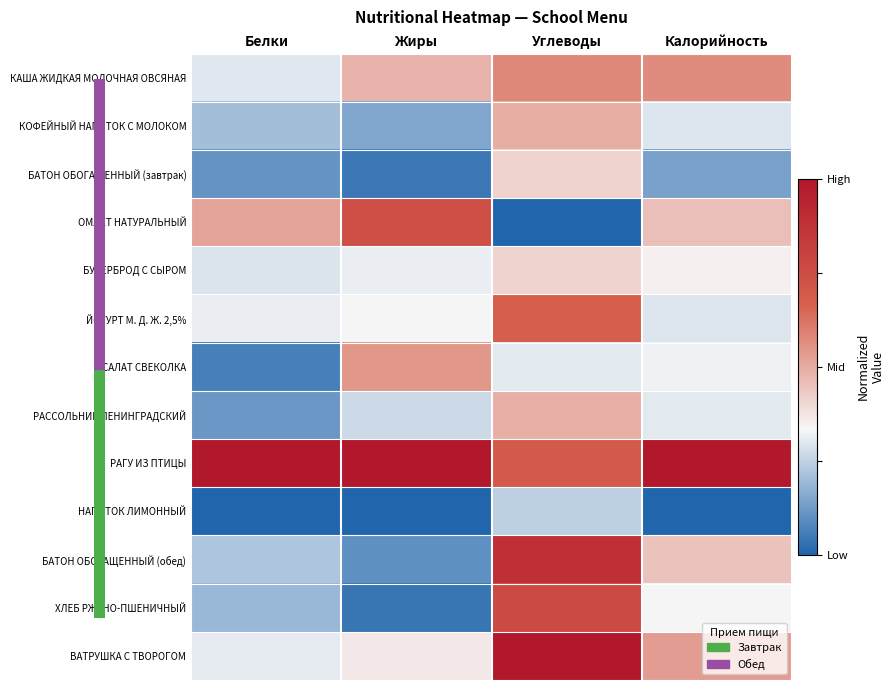

At which category is the sum across all series the highest?

Углеводы